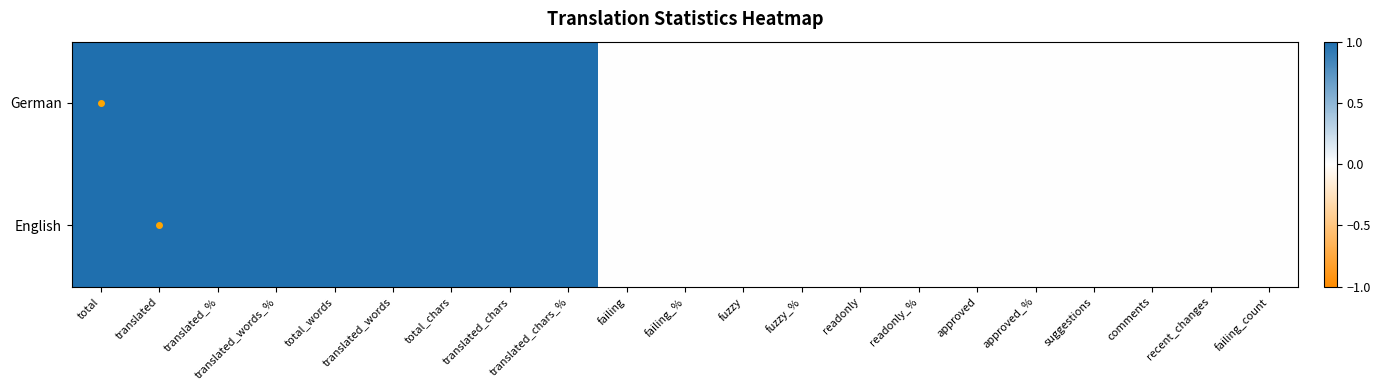

At which category is the sum across all series the highest?

total